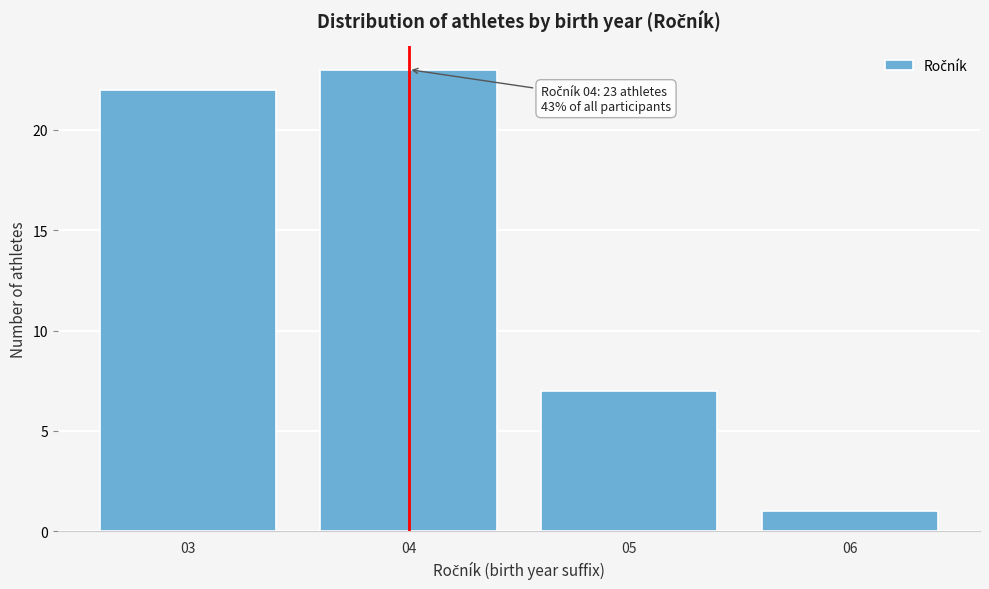

Over which range of the x-axis is the bar tallest?

3.5 to 4.5